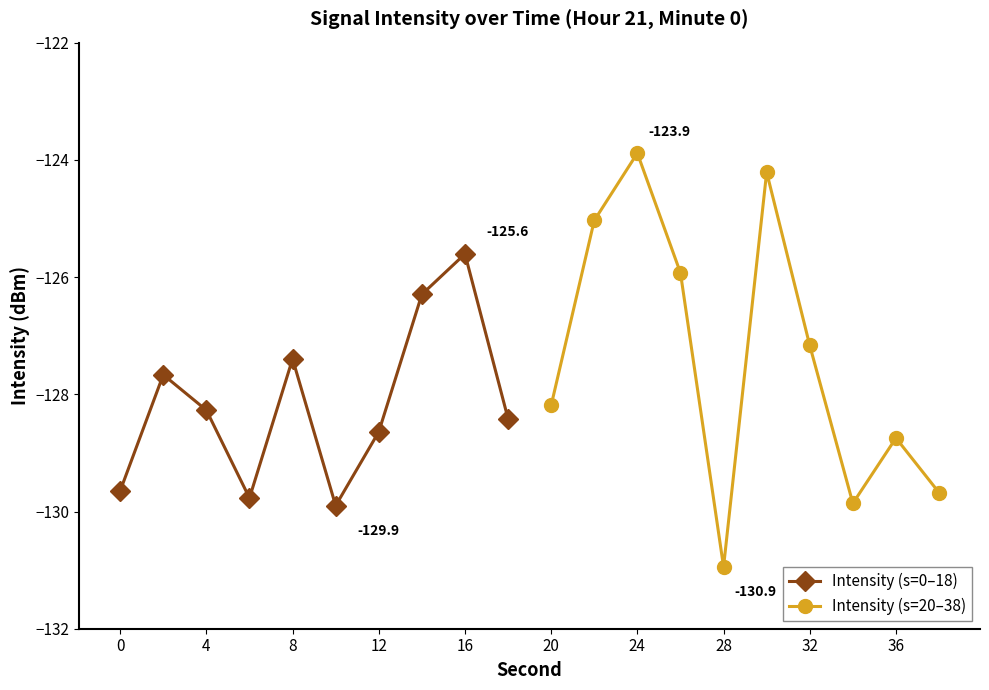

Which series has the largest total across all categories?

Intensity (s=20–38)